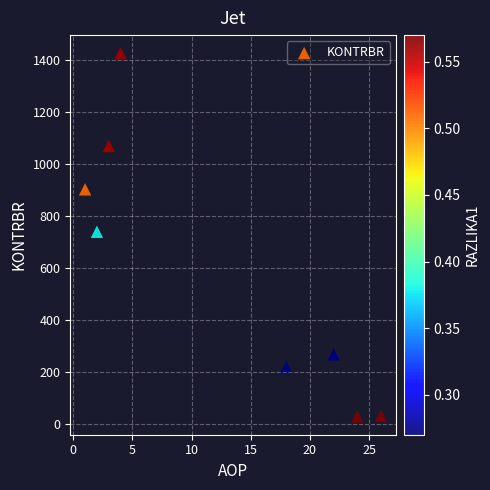

What is the range of X values (max minus min)?

25.0